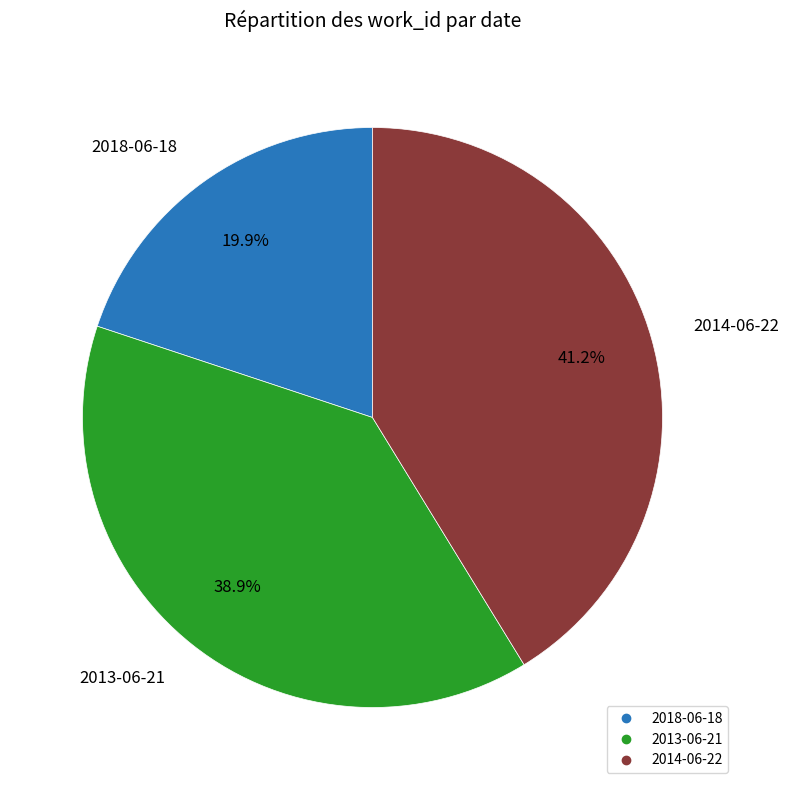

What percentage is the 2018-06-18 slice, to the nearest percent?

20%